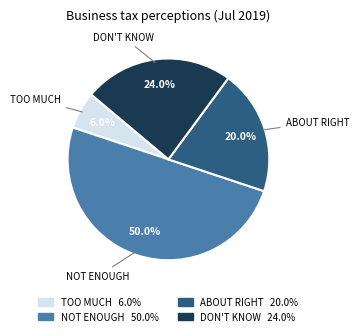

Is TOO MUCH 6.0% the majority of the pie?

No